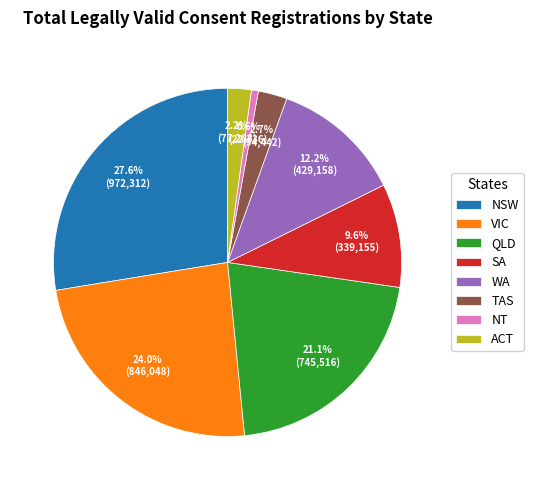

What percentage is the WA slice, to the nearest percent?

12%